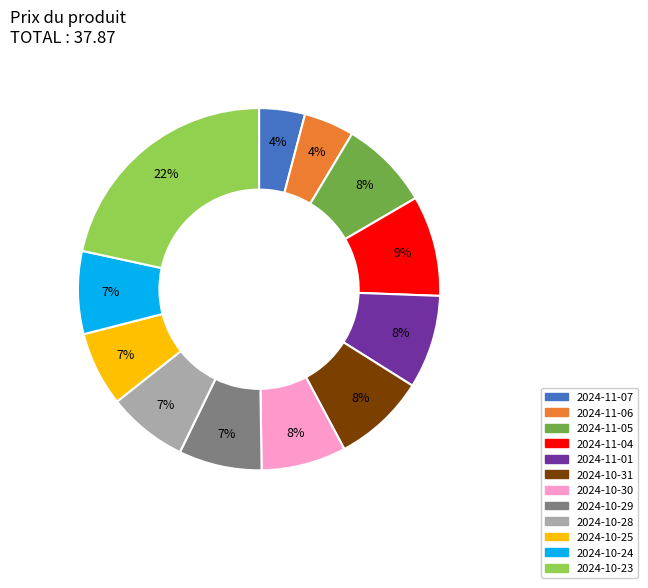

Is it true that 2024-10-28 is 7% of the pie?

True